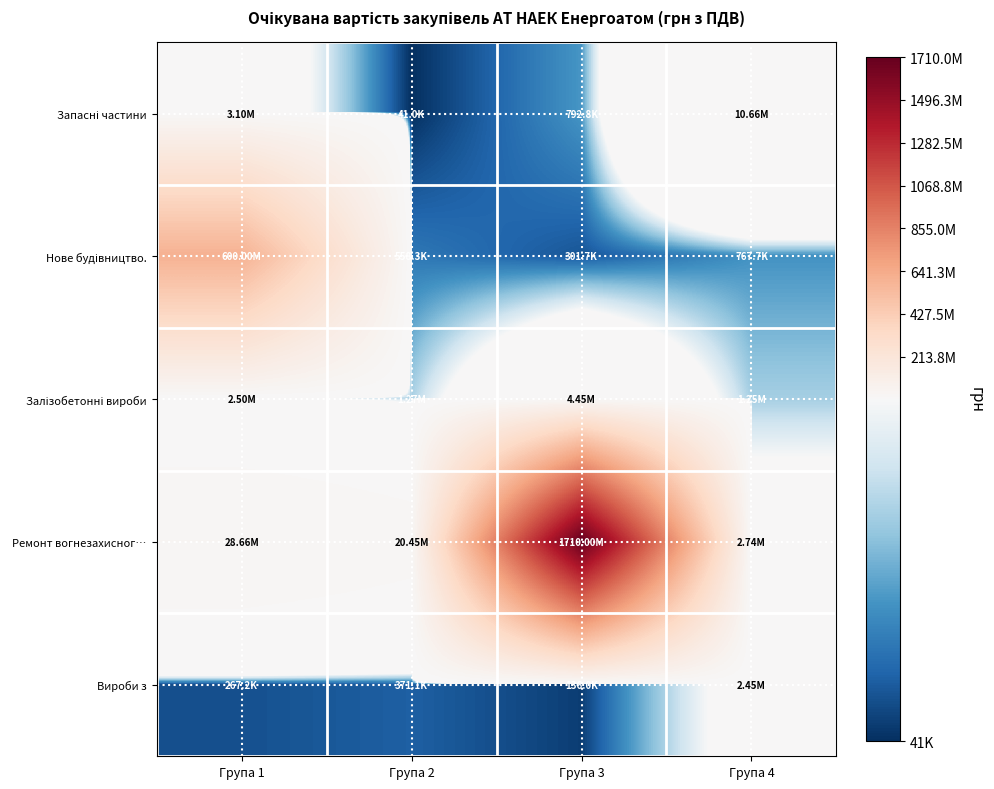

What is the smallest value displayed?

40950.0